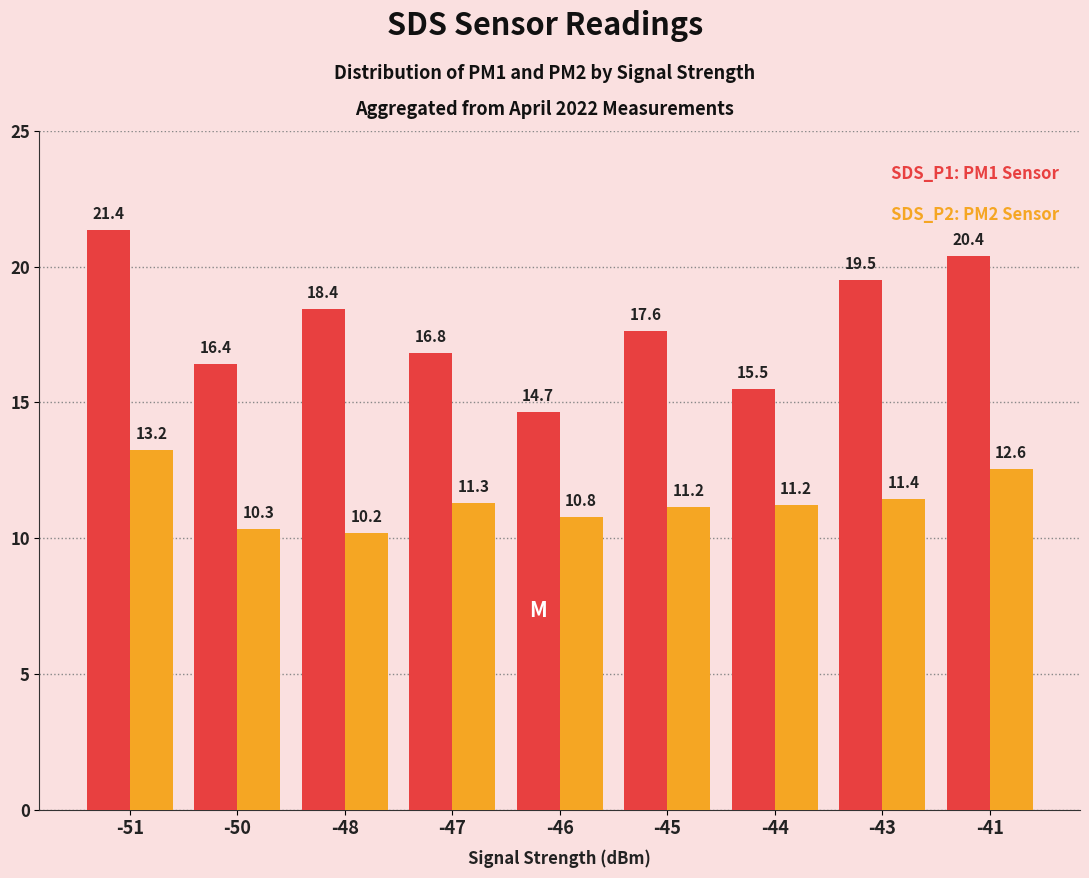

What is the spread (max minus min) of values at -46?

3.9